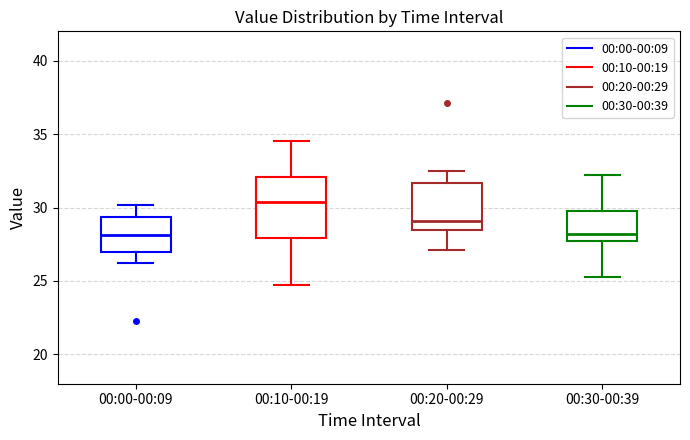

Which box's median line is the highest?

00:10-00:19